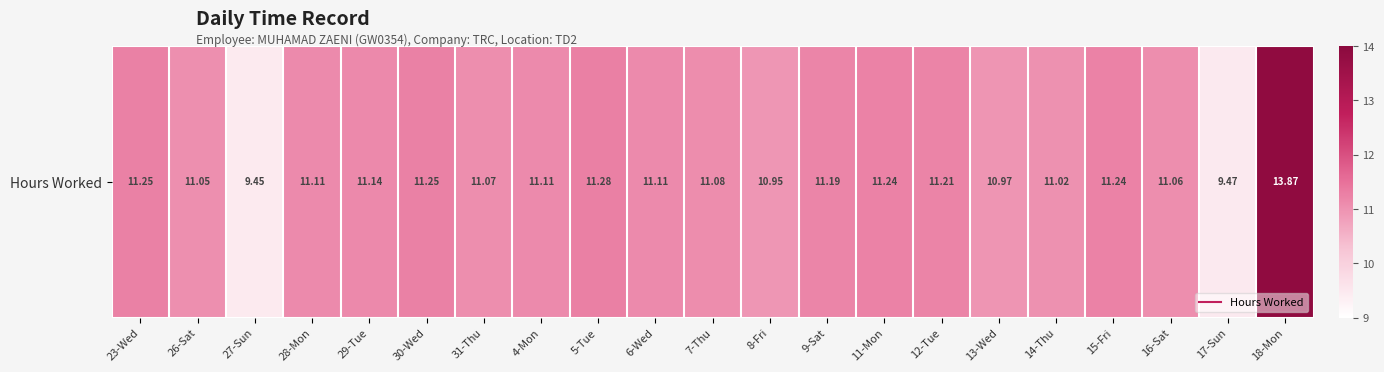

What is the ratio of the value at 23-Wed to the value at 7-Thu?

1.0